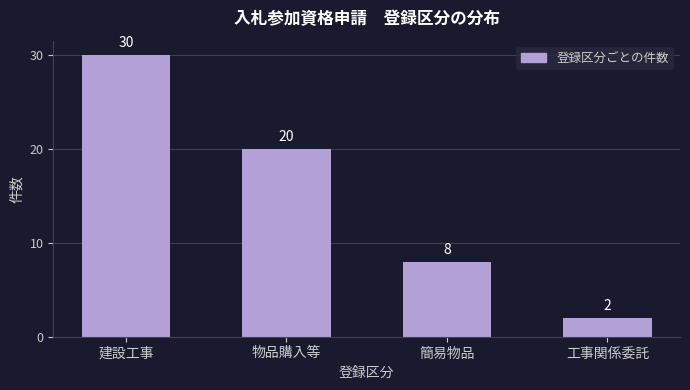

Reading left to right, list all the values displayed in this chart.

建設工事=30	物品購入等=20	簡易物品=8	工事関係委託=2